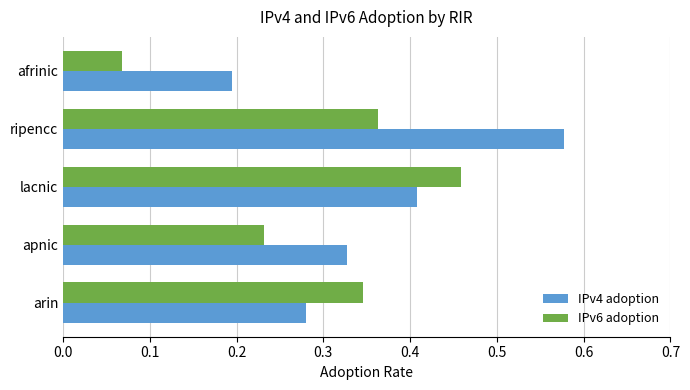

Rank the series by their maximum value, from lowest to highest.

IPv6 adoption, IPv4 adoption